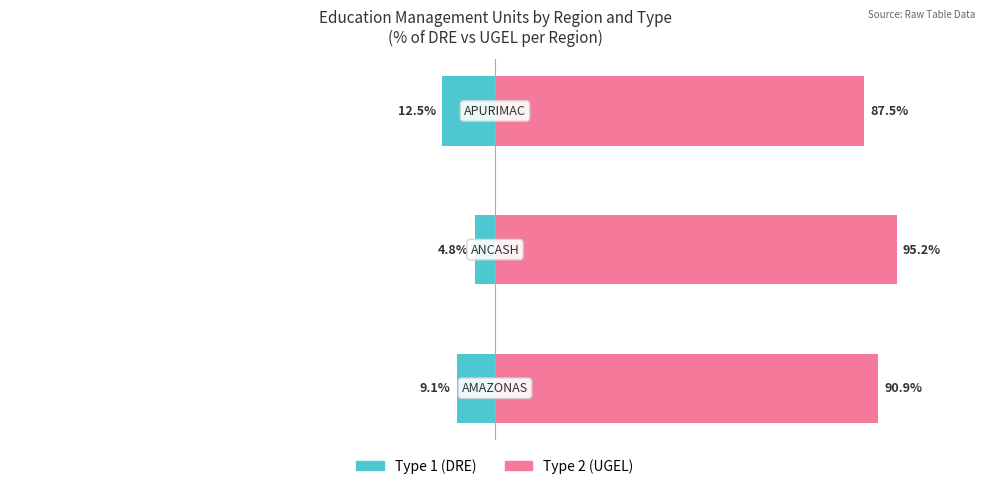

Are the bars grouped side by side (vs. stacked)?

Yes